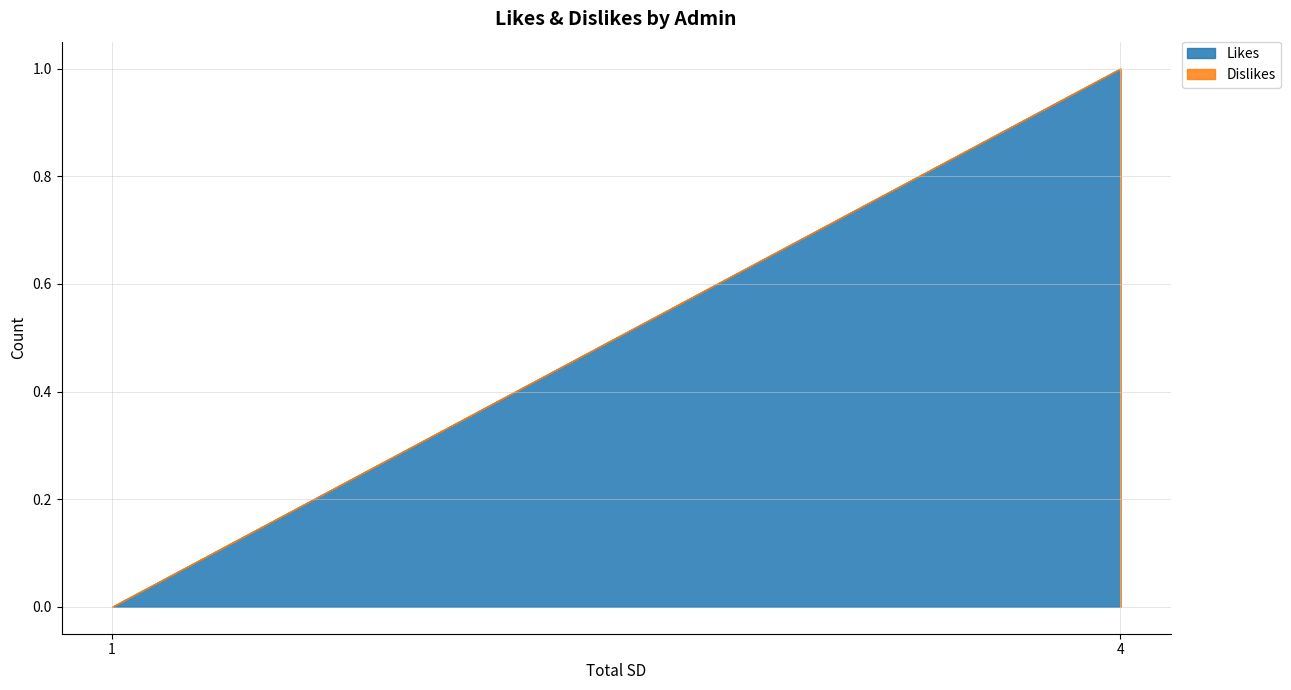

At how many categories does at least one series exceed 0?

1